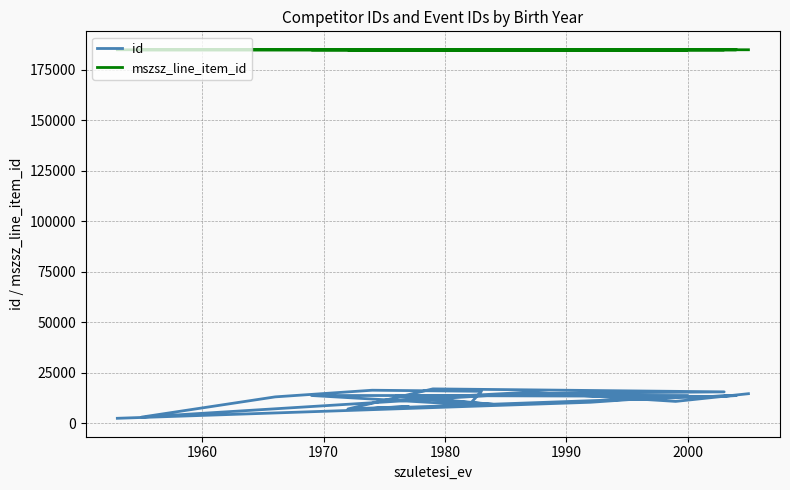

What is the value of the id point at the 14th from the left?

8231